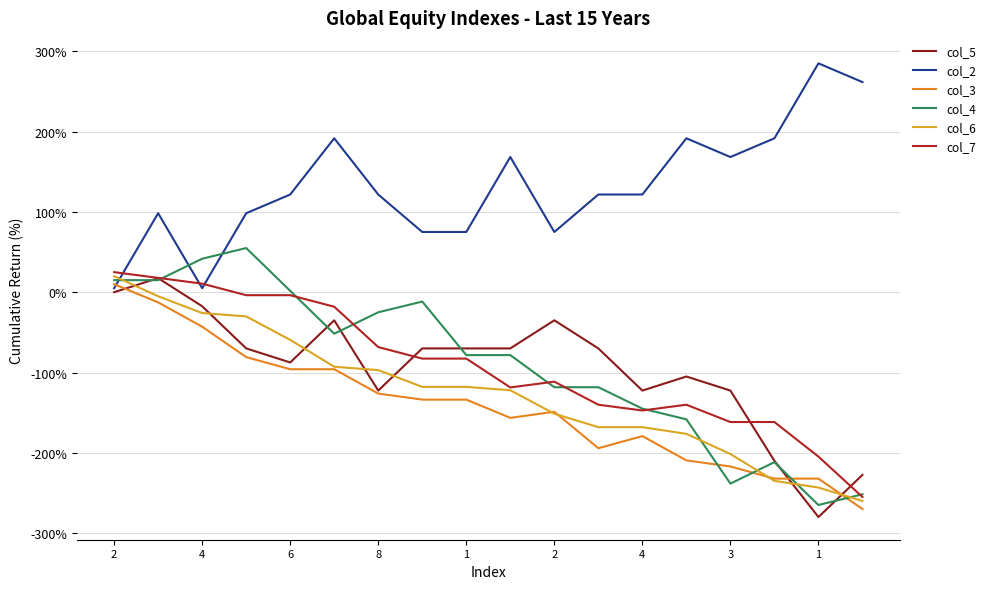

Which series has the largest total across all categories?

col_2